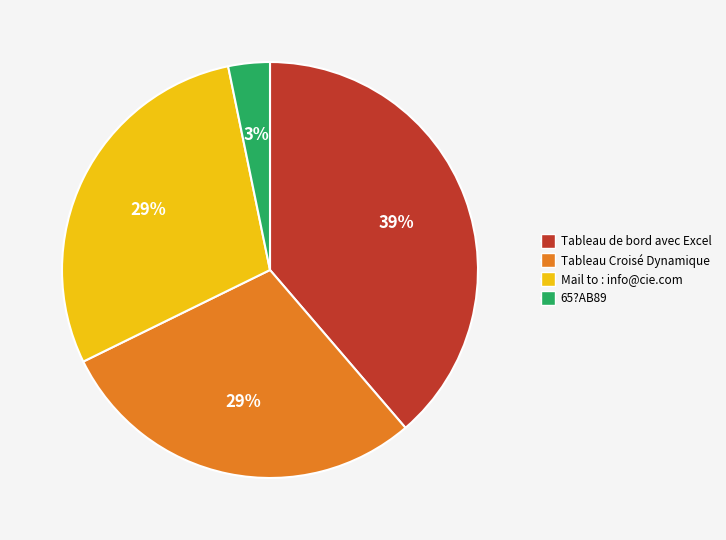

Combined, do Mail to : info@cie.com and Tableau Croisé Dynamique account for over 50%?

Yes